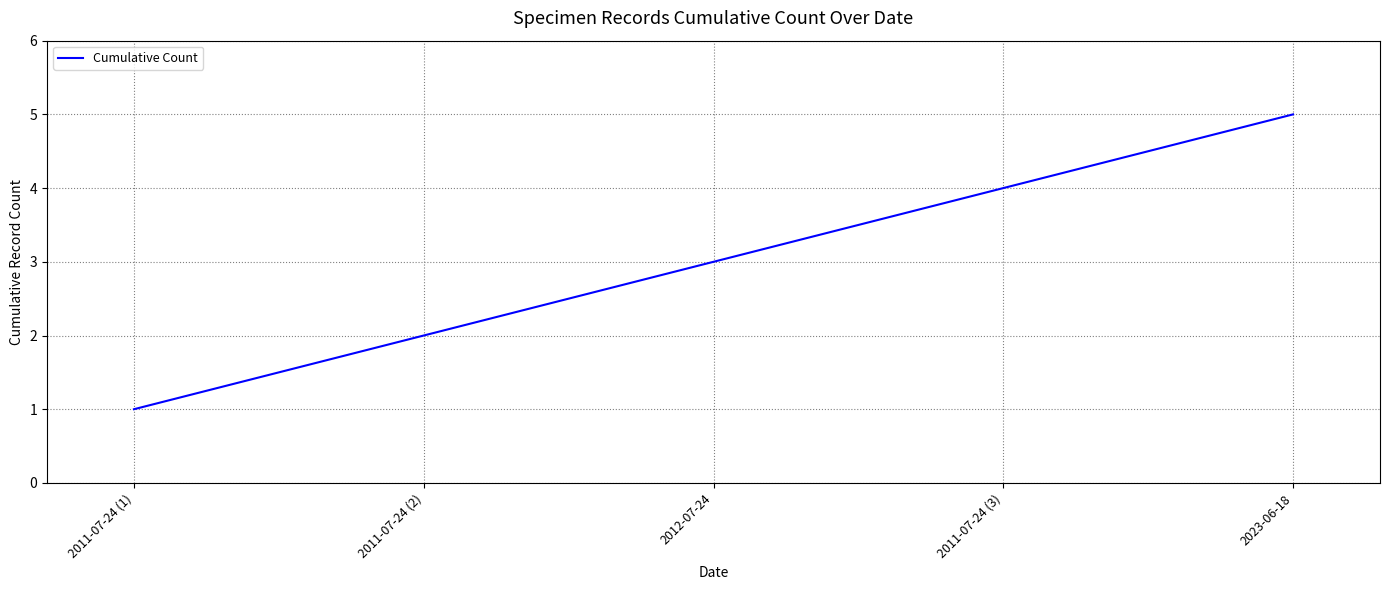

How many values are between 2 and 4?

3